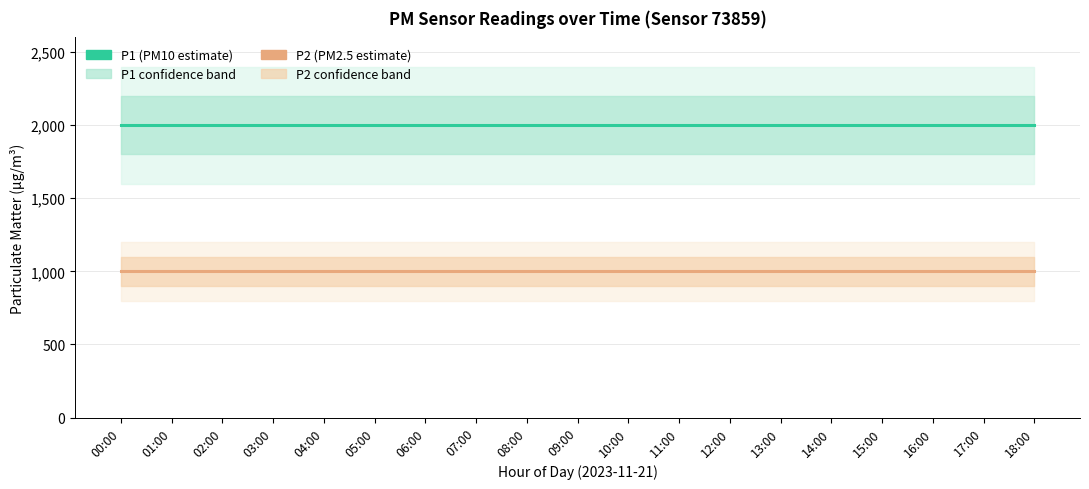

Where is P2 nearest to the value 999?

00:00